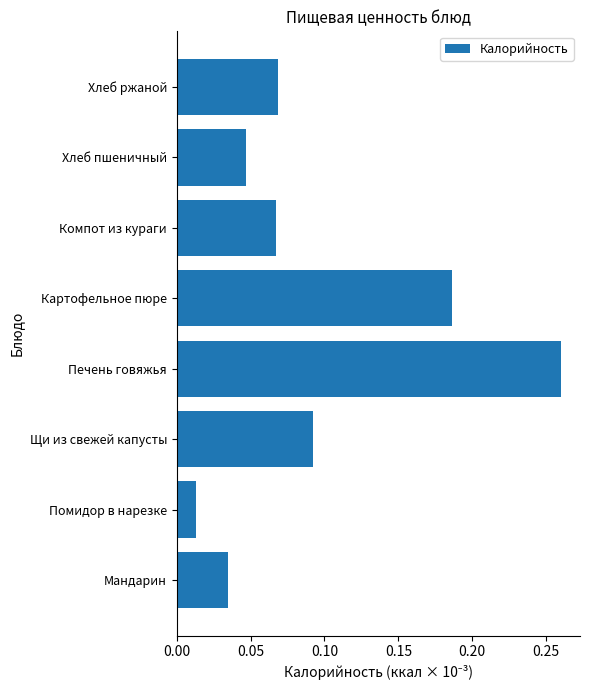

At which label is the value closest to 0?

Помидор в нарезке